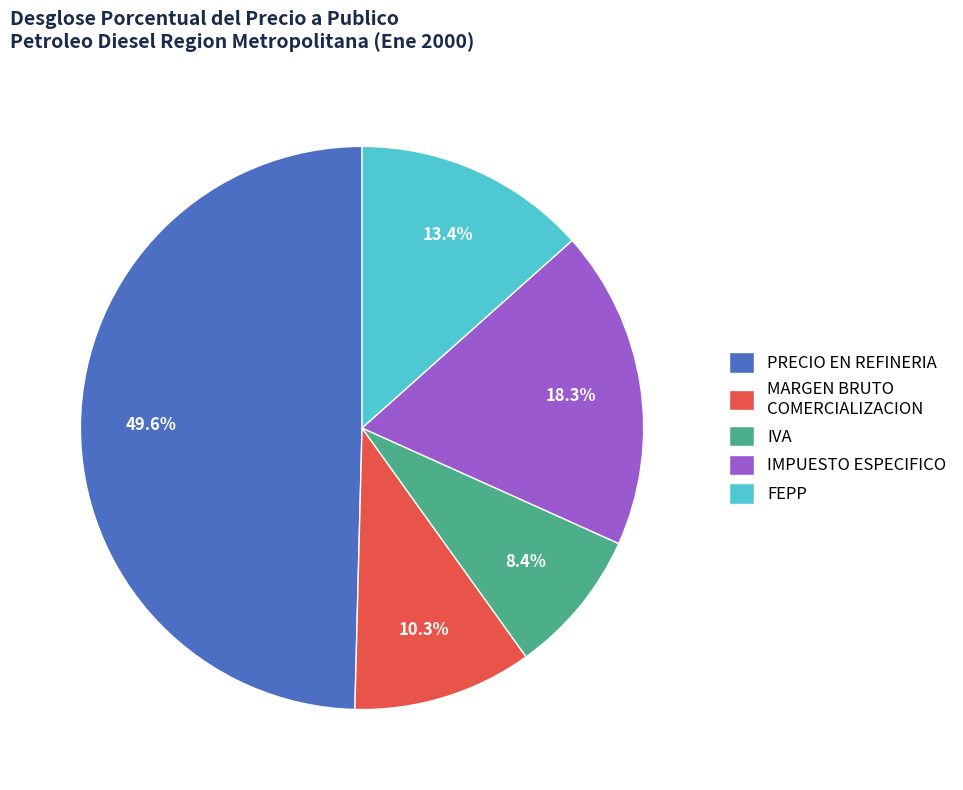

Rank the categories by value from lowest to highest.

IVA, MARGEN BRUTO COMERCIALIZACION, FEPP, IMPUESTO ESPECIFICO, PRECIO EN REFINERIA